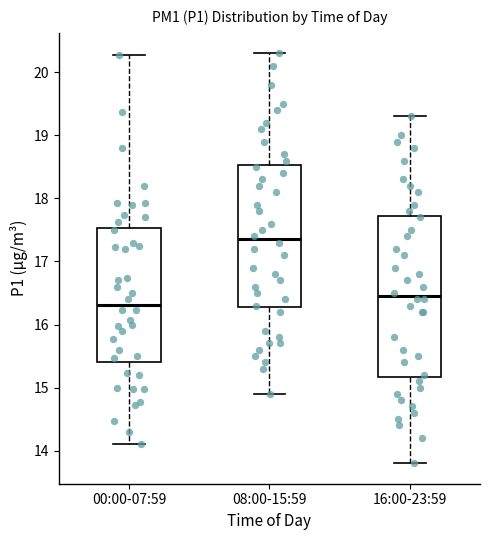

Reading left to right, read every box against the y-axis: the position of its median line, the range the box covers, and the ends of its whiskers. The values are not printed on the chart, so give them approximately, as read against the axis.

00:00-07:59: median 16.3, box 15.4 to 17.5, whiskers 14.1 to 20.3
08:00-15:59: median 17.4, box 16.3 to 18.5, whiskers 14.9 to 20.3
16:00-23:59: median 16.5, box 15.2 to 17.7, whiskers 13.8 to 19.3